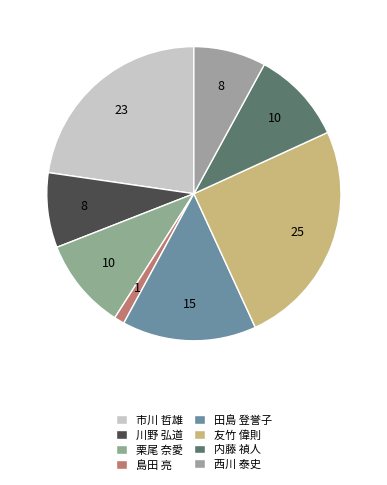

Is there a majority slice in this chart?

No